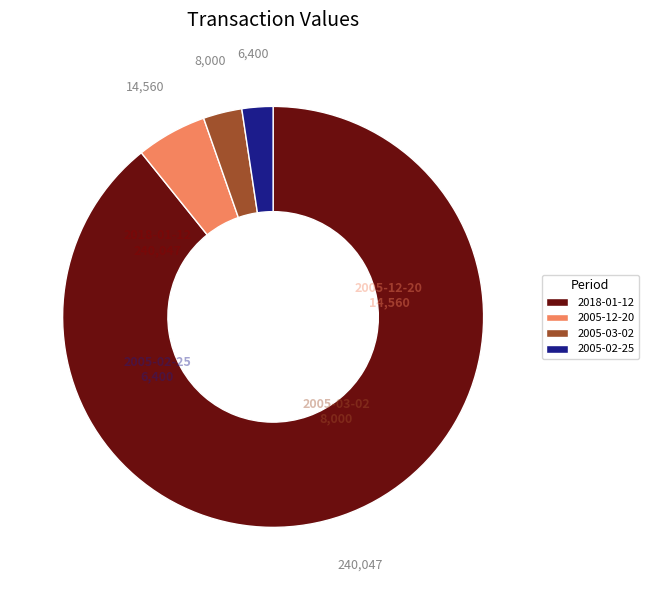

Which category has the smallest portion of the pie?

2005-02-25